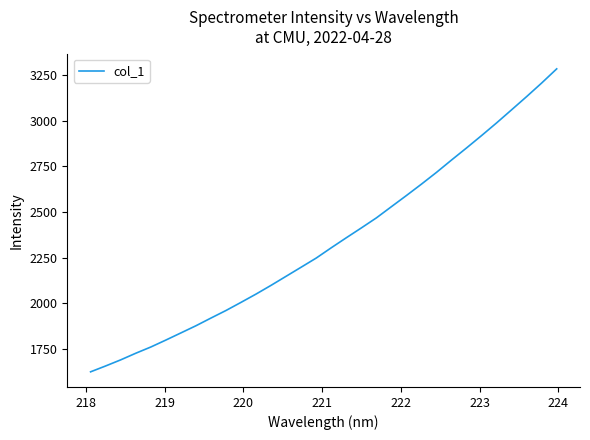

How many lines are shown in the chart?

1